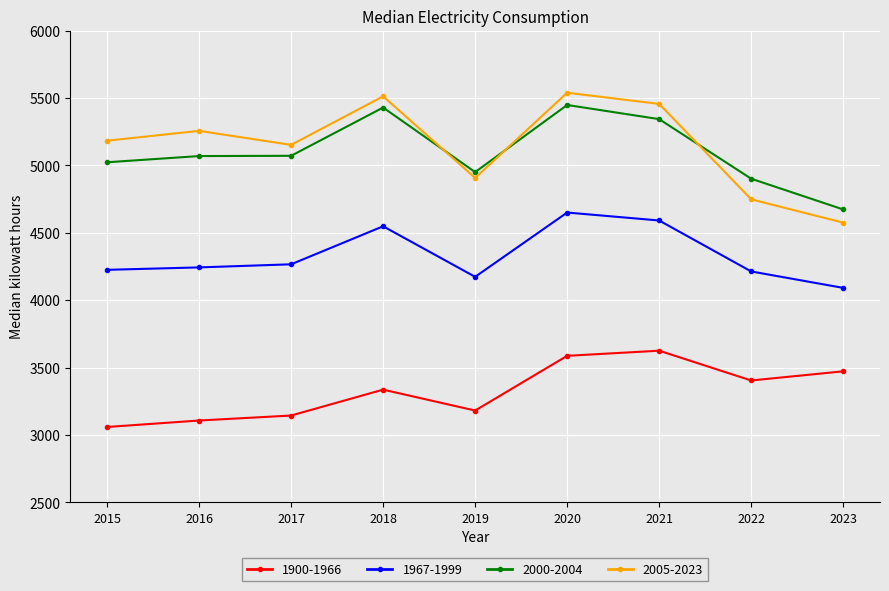

How many categories are shown in the chart?

9